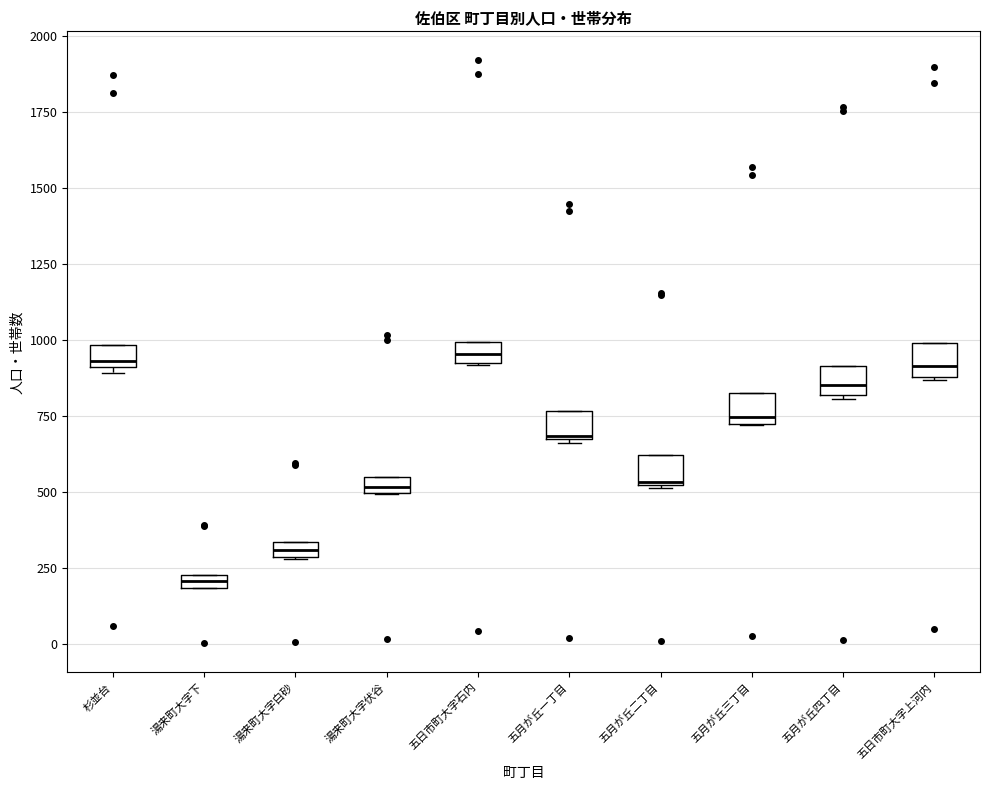

Where is the lower edge of the box for 五日市町大字石内 on the y-axis? The values are not printed on the chart, so give them approximately, as read against the axis.

950